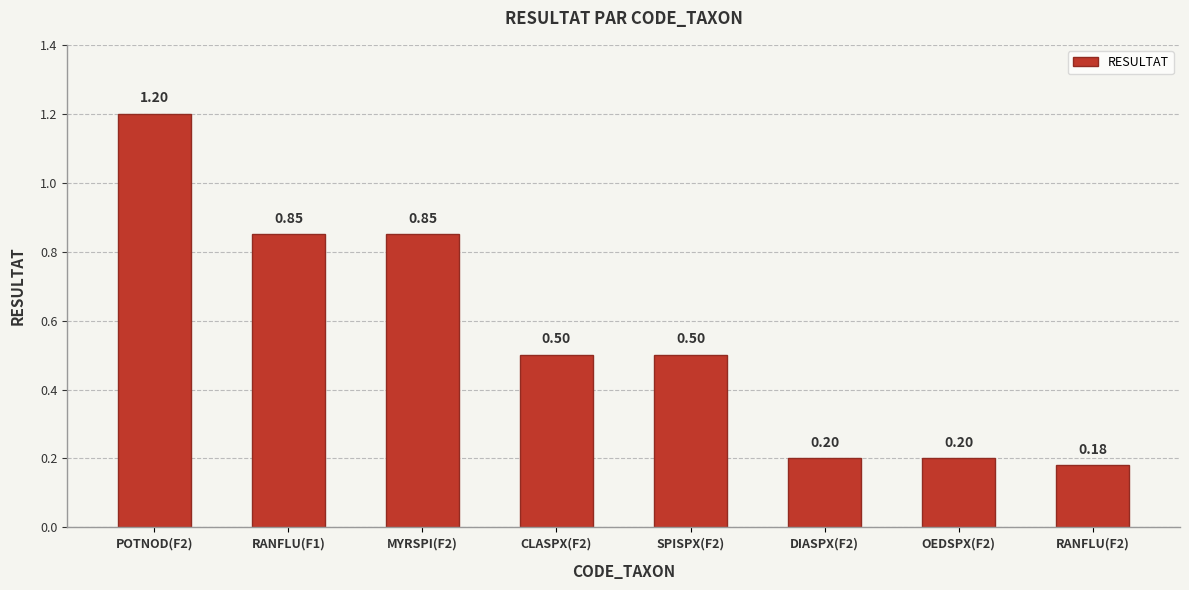

What is the smallest value displayed?

0.2